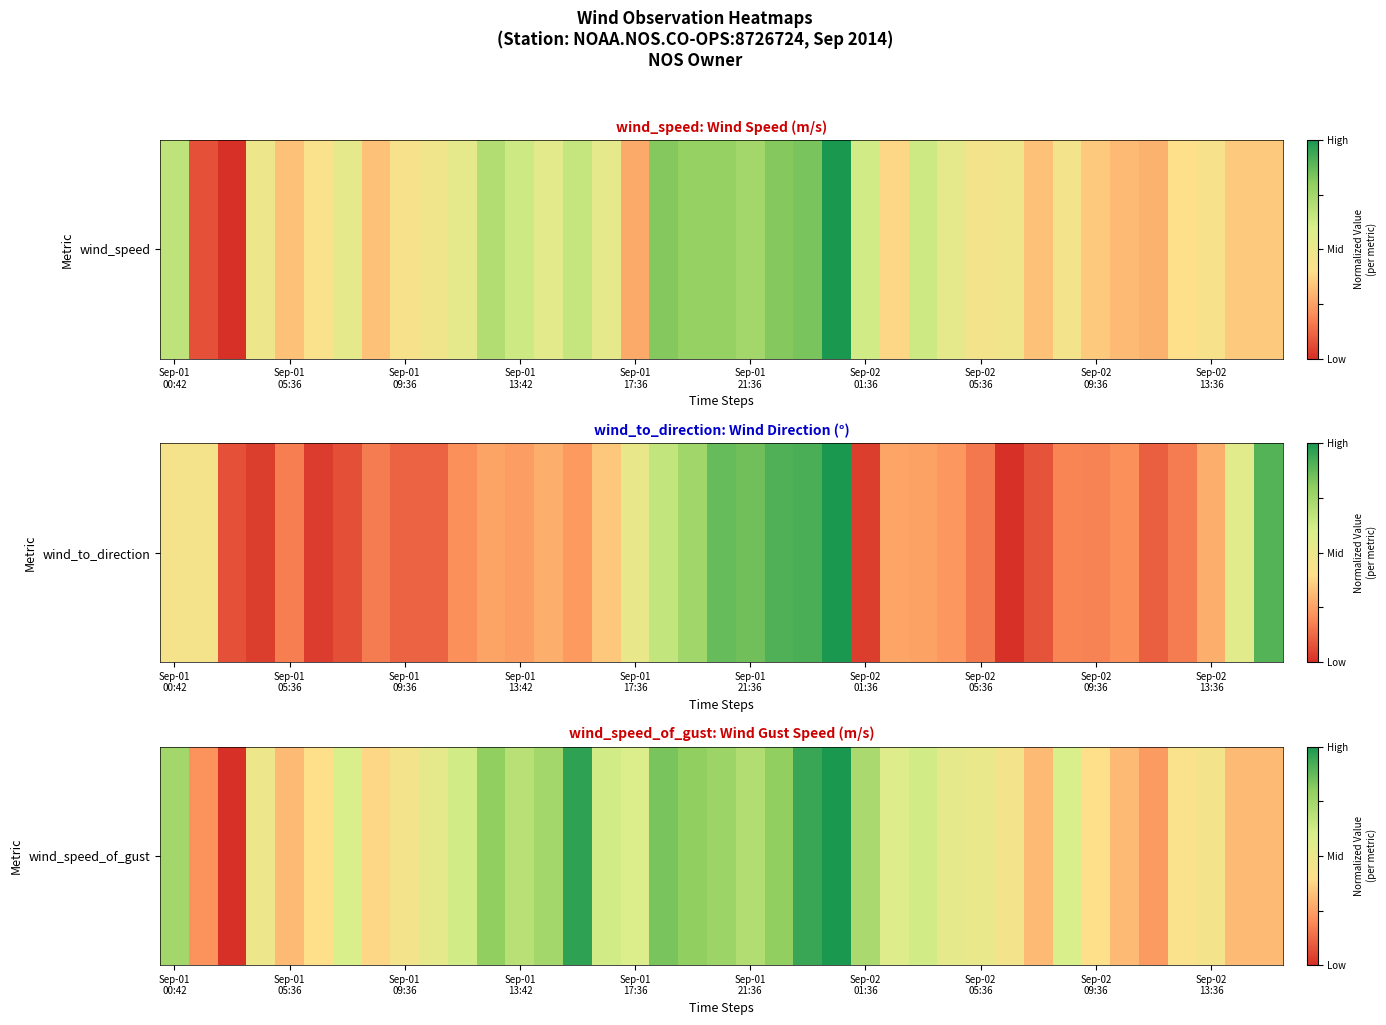

The value at Sep-01 13:42 is 0.2. True or false?

False